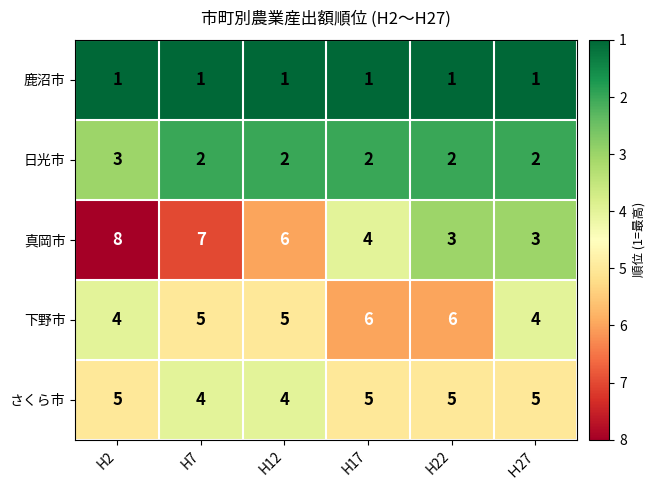

What is the approximate value of 下野市 at H12?

5